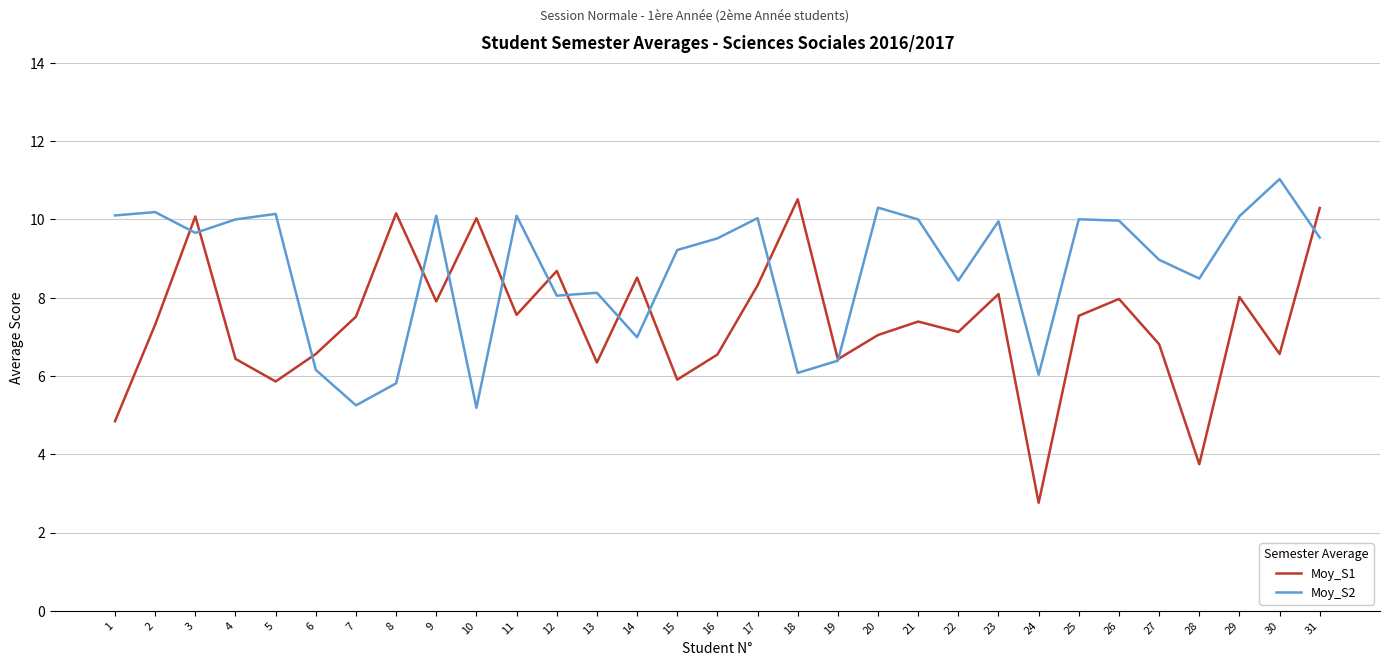

Which series has the widest spread of values?

Moy_S1